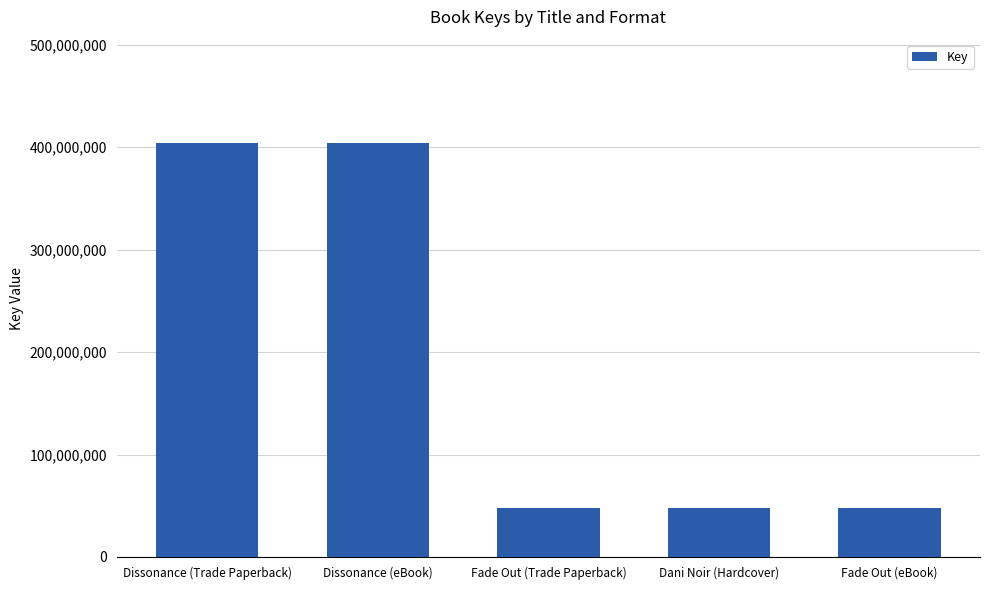

What is the approximate value at Dissonance (Trade Paperback)?

403943763